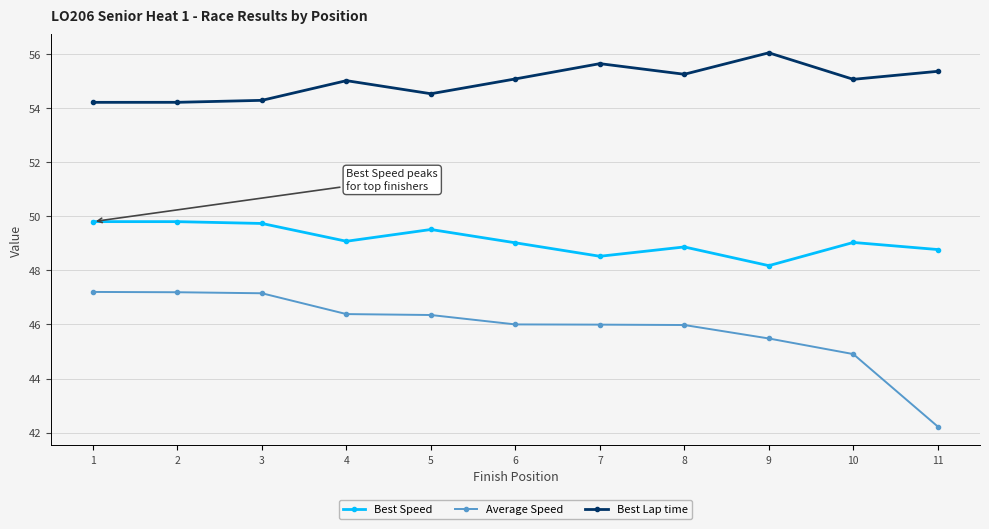

What is the difference between the Best Lap time values at 3 and 6?

0.8